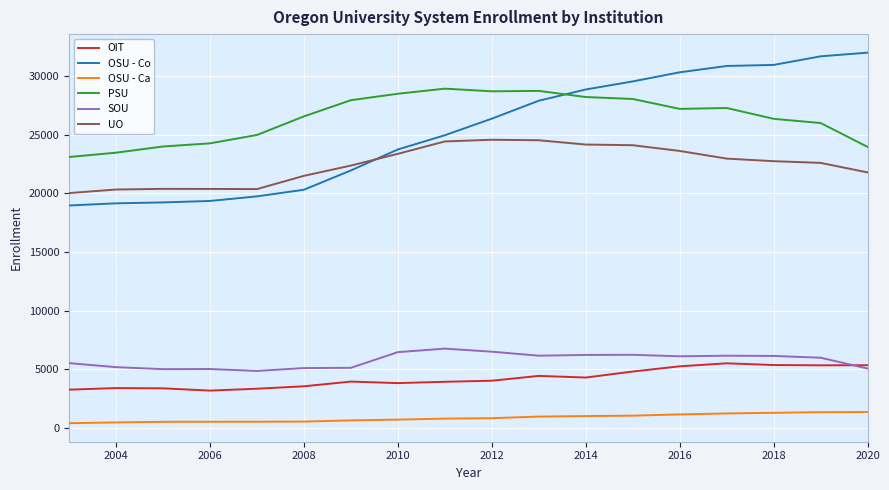

Which series has the largest range (max minus min)?

OSU - Co